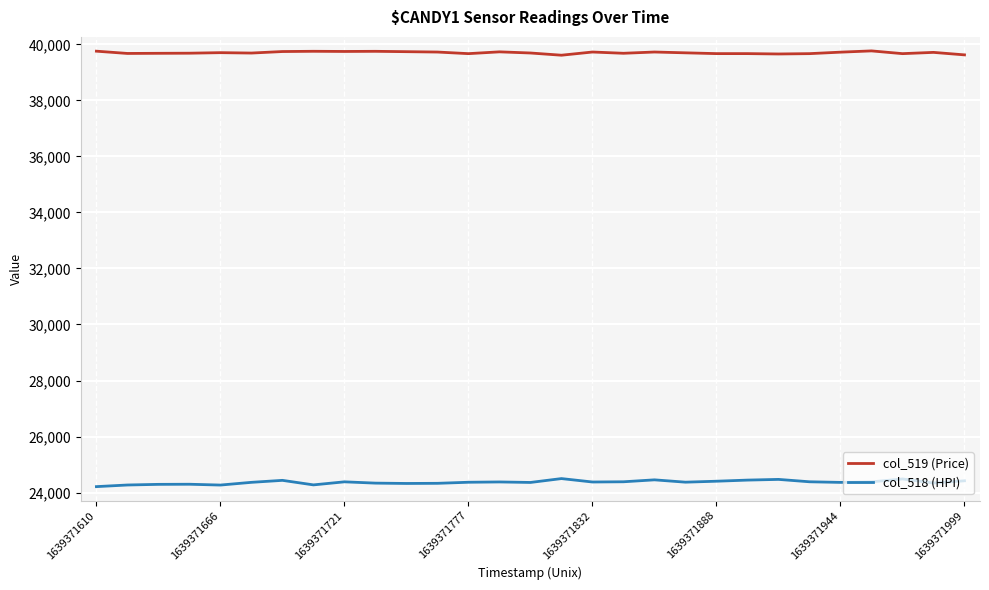

Which series has the largest total across all categories?

col_519 (Price)